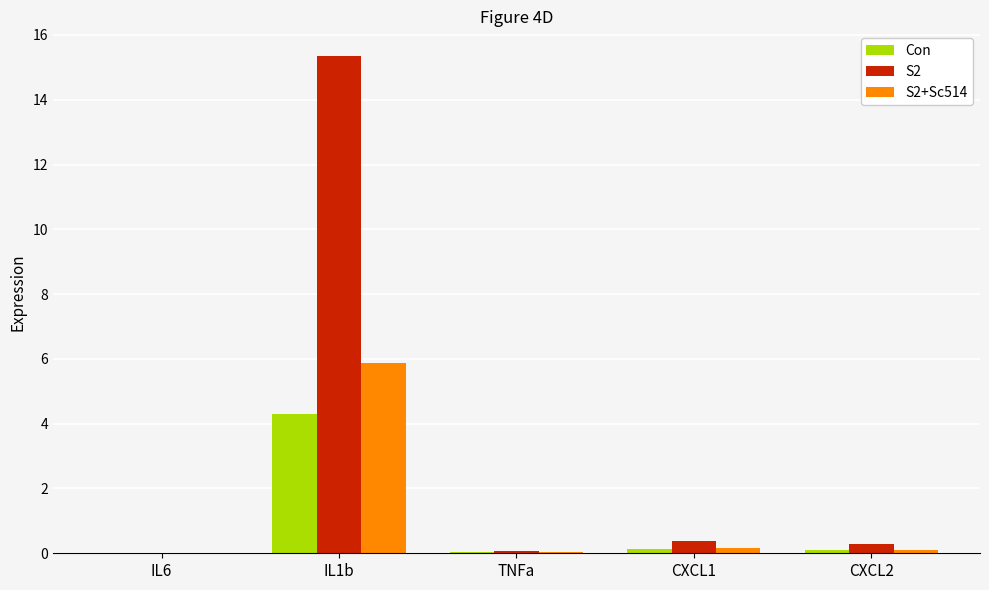

What is the sum of the S2+Sc514 values at IL1b and CXCL1?

6.0